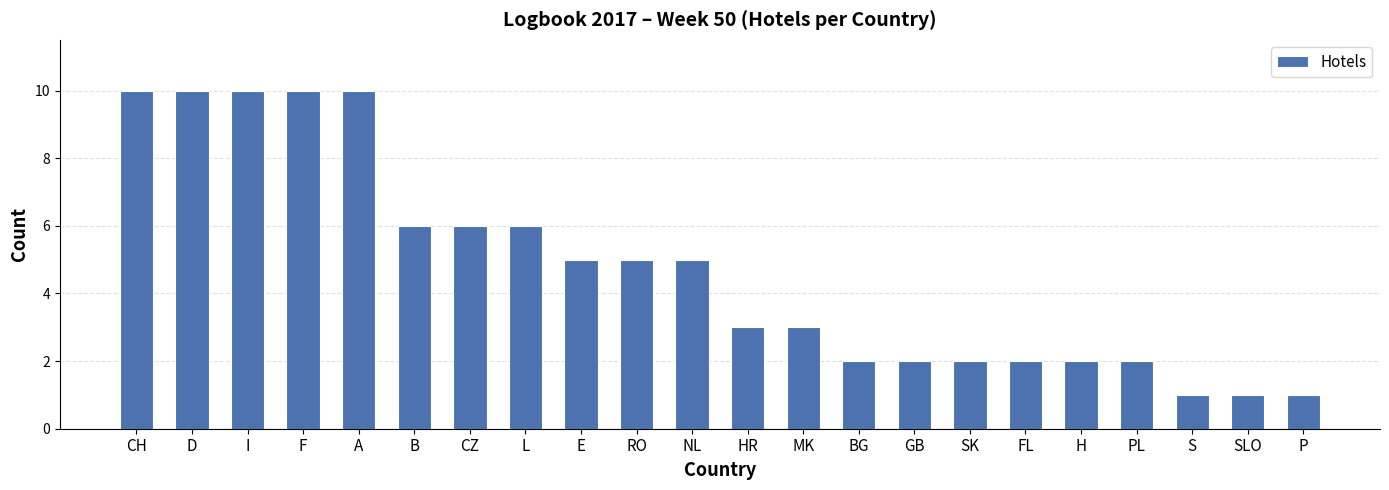

How many series are shown in this chart?

1